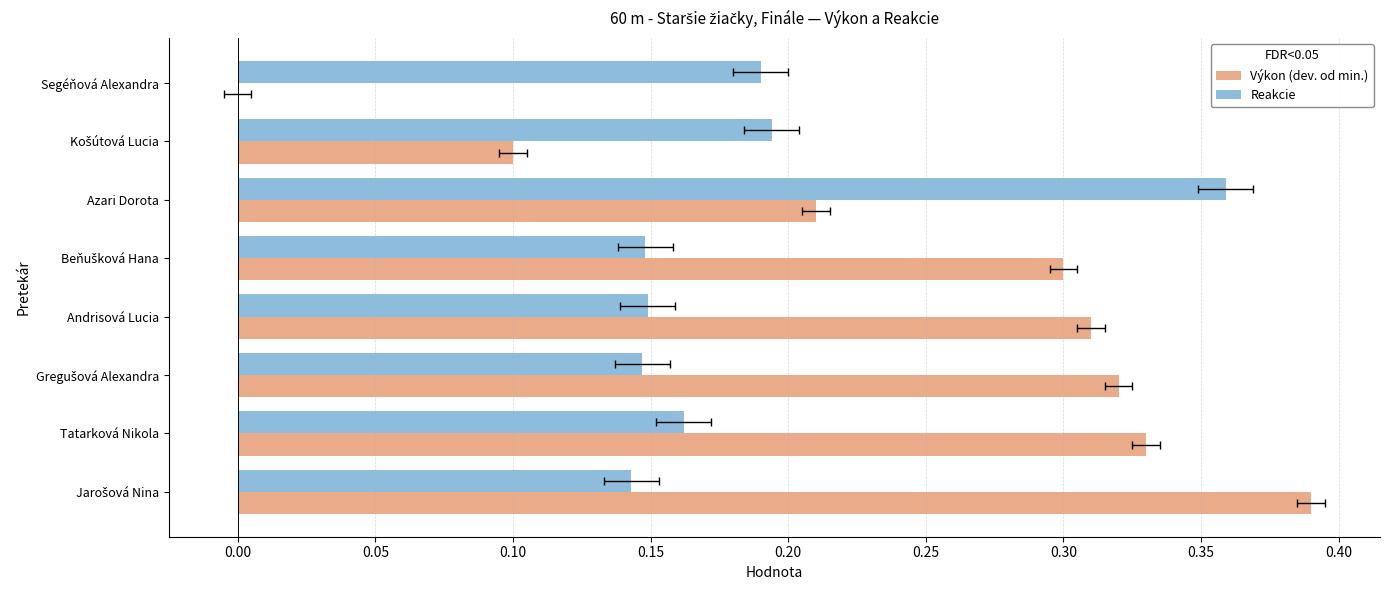

Does the chart contain stacked bars?

No